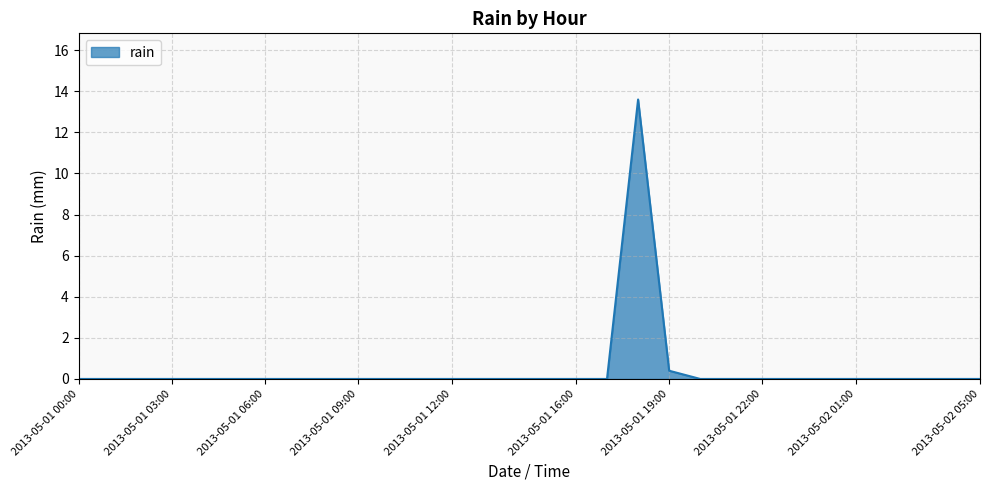

What is the difference between the maximum and minimum values?

13.6